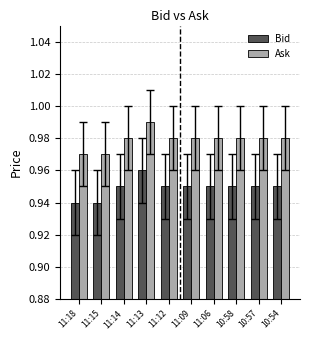

The Bid series shows 1.4 at 10:57. True or false?

False